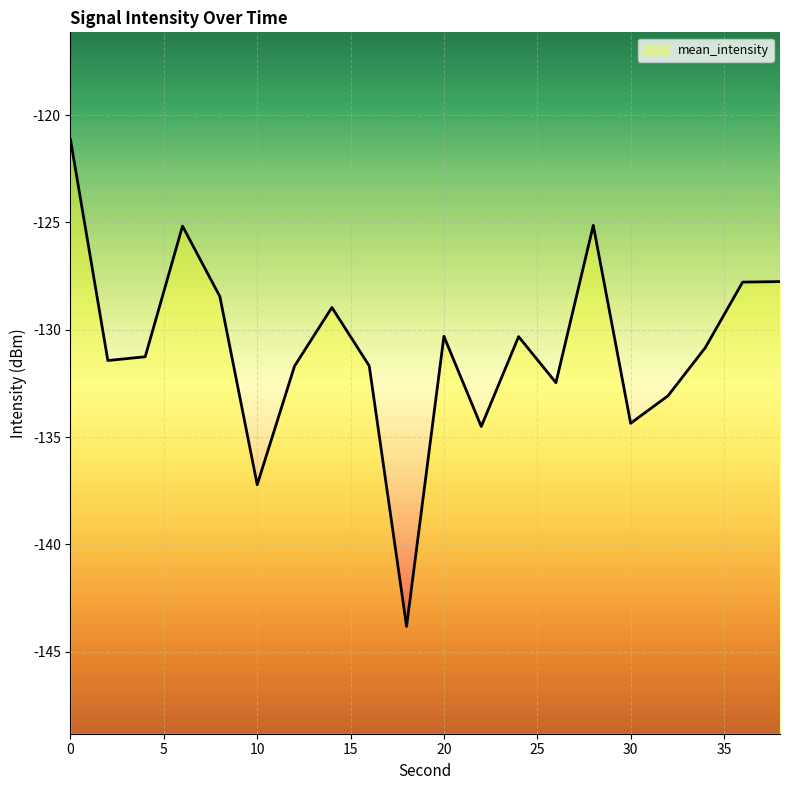

What value does the data have at 8?

-128.5